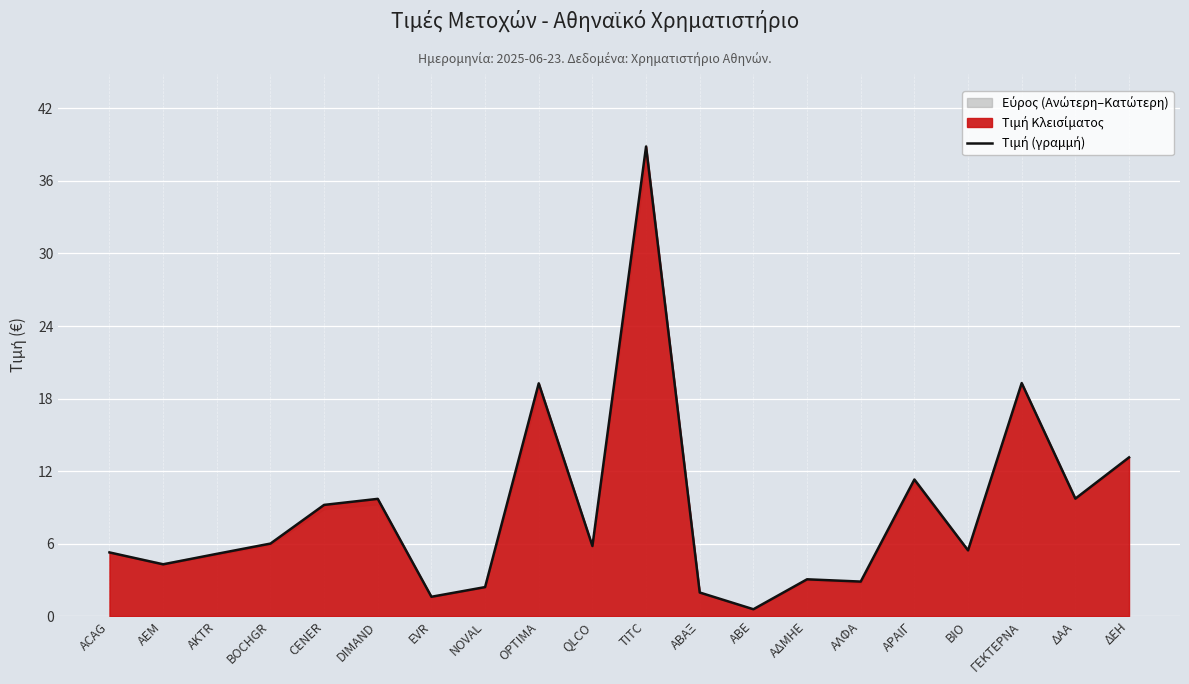

Rank the categories by value from lowest to highest.

ΑΒΕ, EVR, ΑΒΑΞ, NOVAL, ΑΛΦΑ, ΑΔΜΗΕ, AEM, AKTR, ACAG, ΒΙΟ, QLCO, BOCHGR, CENER, DIMAND, ΔΑΑ, ΑΡΑΙΓ, ΔΕΗ, OPTIMA, ΓΕΚΤΕΡΝΑ, TITC